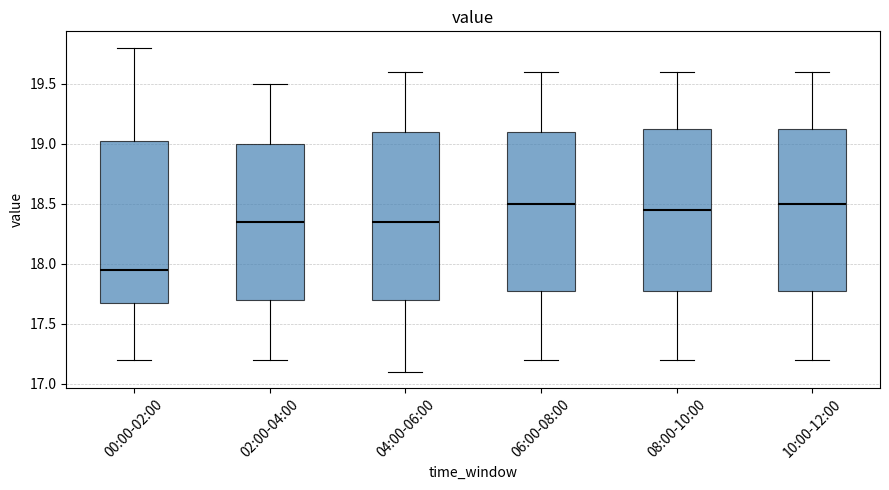

Reading left to right, read every box against the y-axis: the position of its median line, the range the box covers, and the ends of its whiskers. The values are not printed on the chart, so give them approximately, as read against the axis.

00:00-02:00: median 17.95, box 17.70 to 19.05, whiskers 17.20 to 19.80
02:00-04:00: median 18.35, box 17.70 to 19.00, whiskers 17.20 to 19.50
04:00-06:00: median 18.35, box 17.70 to 19.10, whiskers 17.10 to 19.60
06:00-08:00: median 18.50, box 17.80 to 19.10, whiskers 17.20 to 19.60
08:00-10:00: median 18.45, box 17.80 to 19.15, whiskers 17.20 to 19.60
10:00-12:00: median 18.50, box 17.80 to 19.15, whiskers 17.20 to 19.60